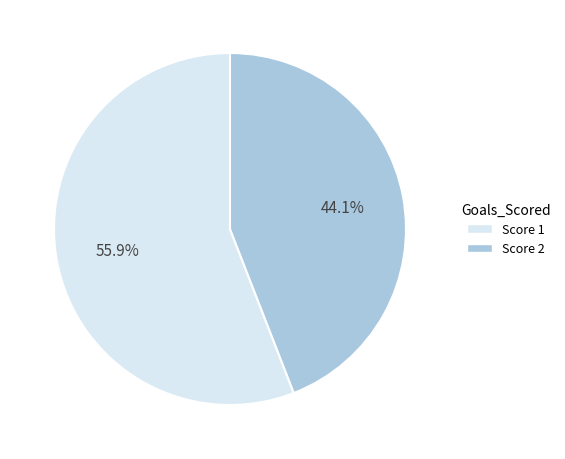

Count the number of slices in the pie.

2